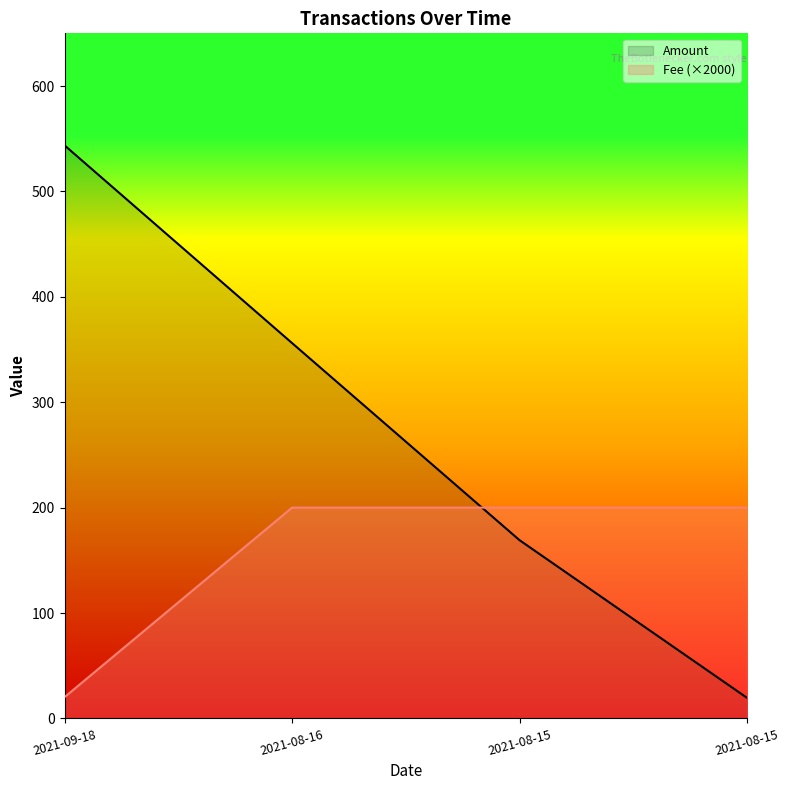

How many data points does each series have?

4